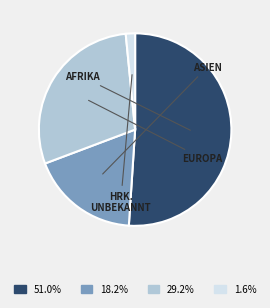

Count the number of slices in the pie.

4